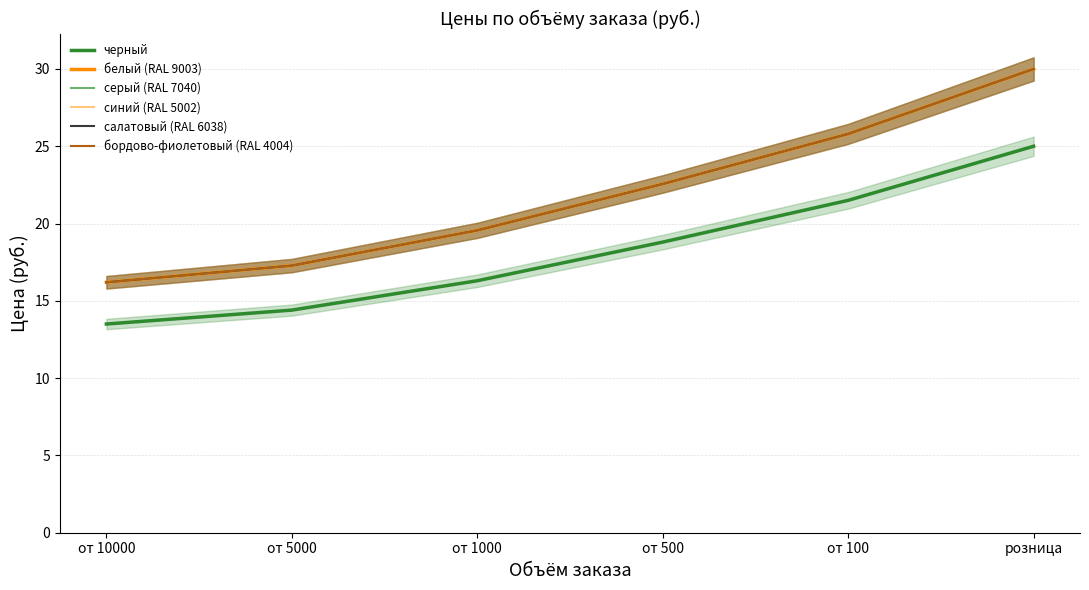

Rank the series by their maximum value, from lowest to highest.

черный, белый (RAL 9003), серый (RAL 7040), синий (RAL 5002), салатовый (RAL 6038), бордово-фиолетовый (RAL 4004)